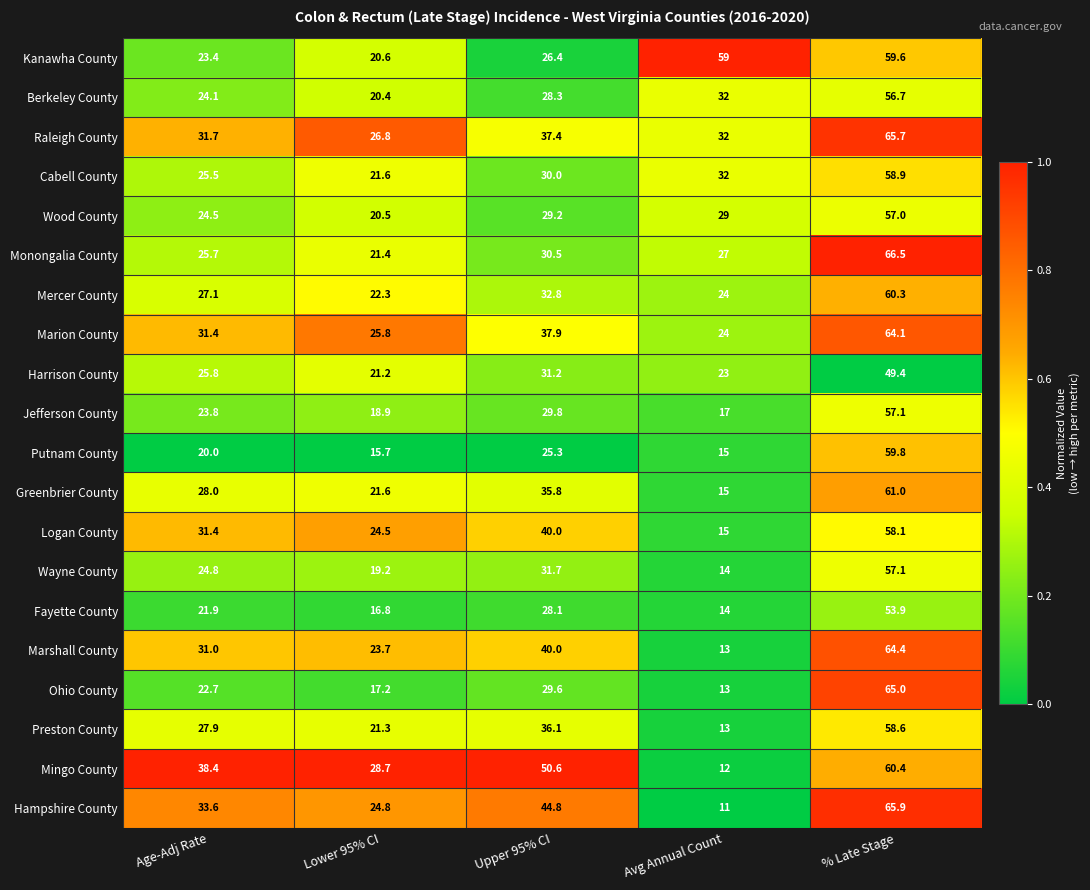

What is the difference between the highest and lowest values at Upper 95% CI?

25.3